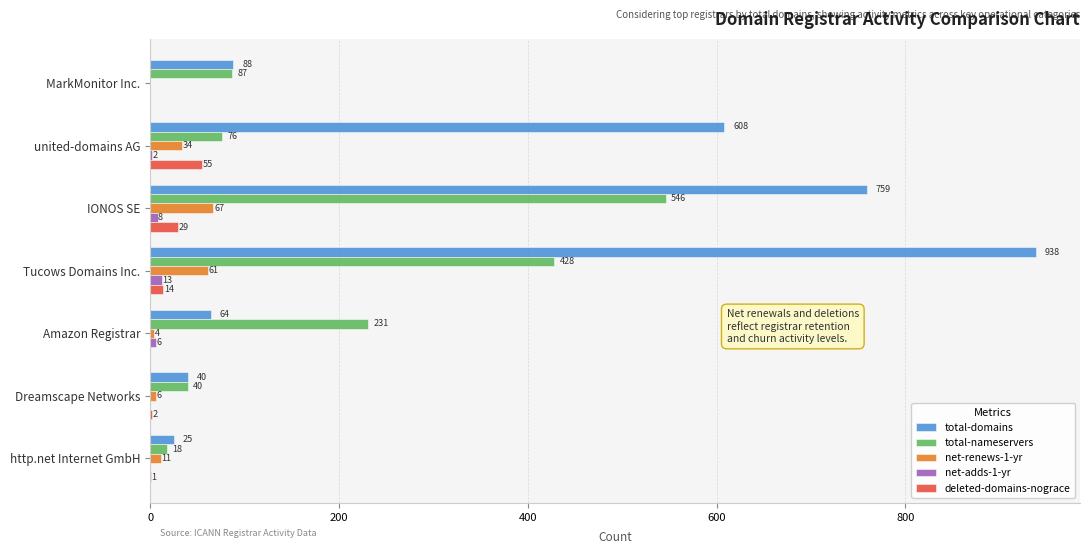

What is the maximum value for deleted-domains-nograce?

55